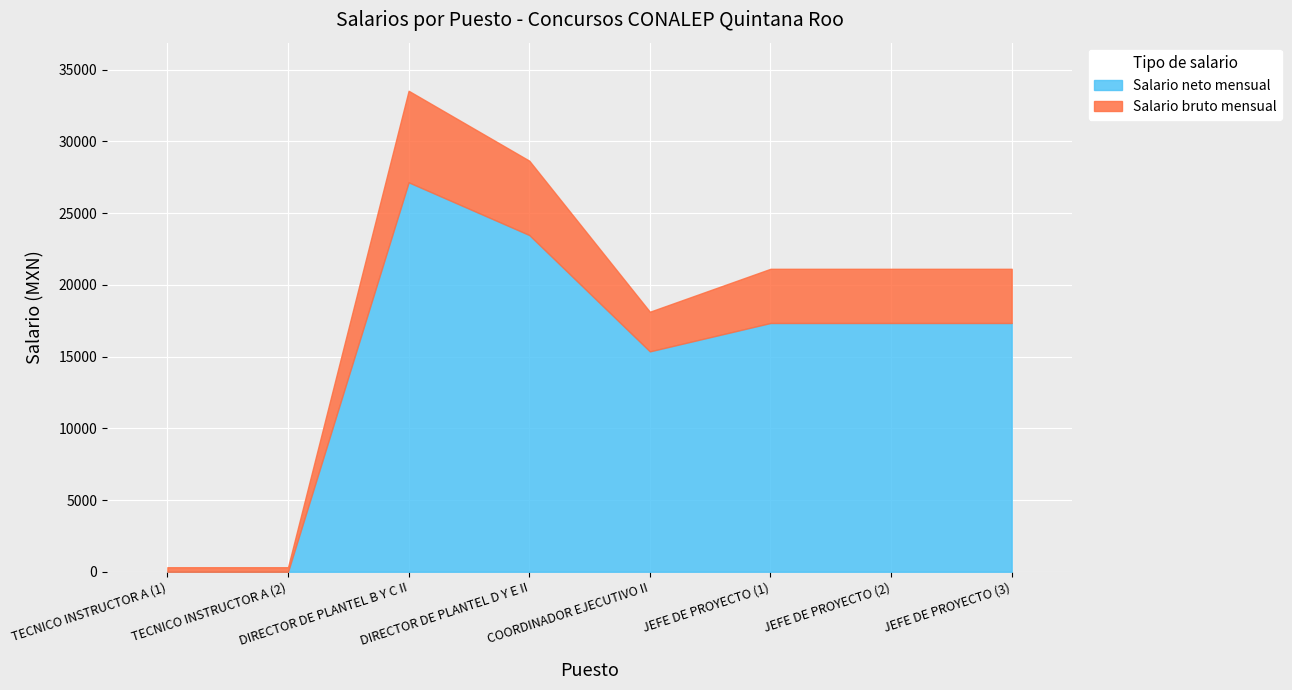

The value of Salario neto mensual at JEFE DE PROYECTO (2) is 29390.6. True or false?

False